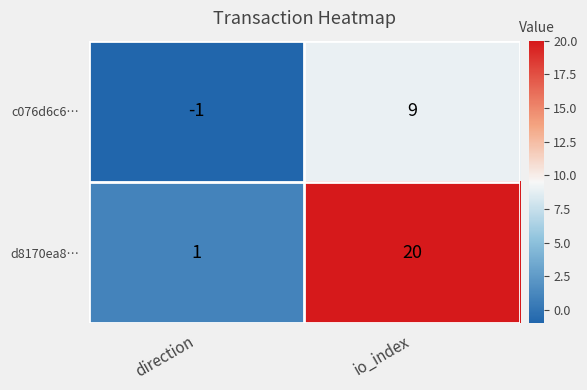

What is the difference between the d8170ea8… values at io_index and direction?

19